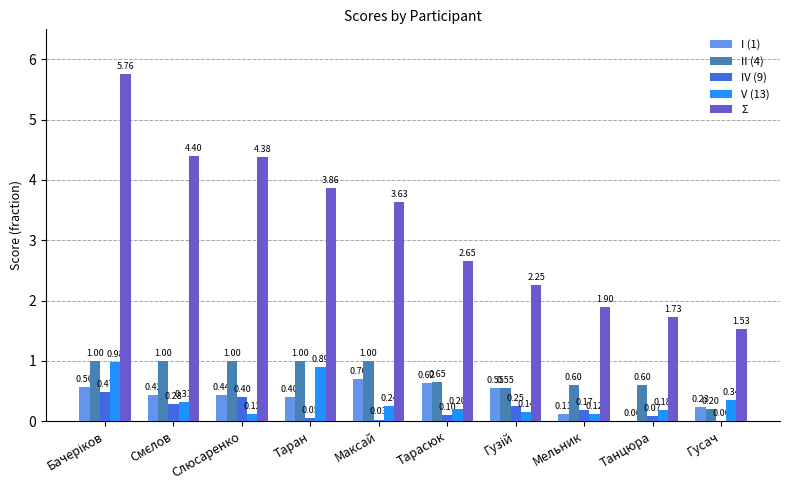

Where is I (1) nearest to the value 0?

Танцюра